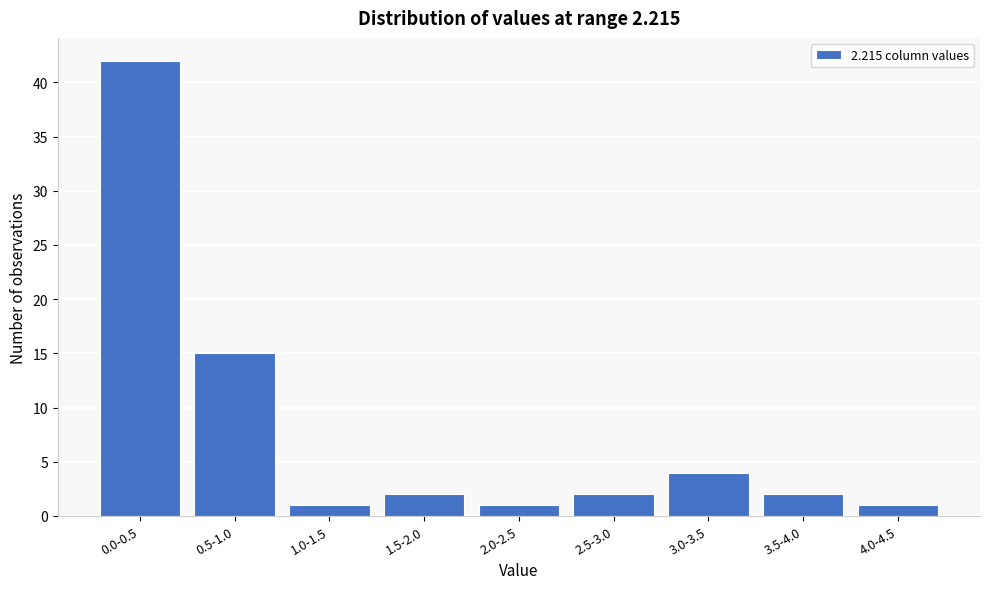

Reading left to right, transcribe all the data shown in this chart.

42	15	1	2	1	2	4	2	1